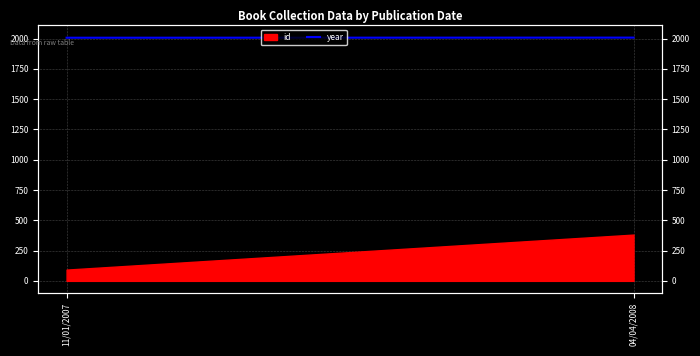

Between 11/01/2007 and 04/04/2008, which is larger?

04/04/2008